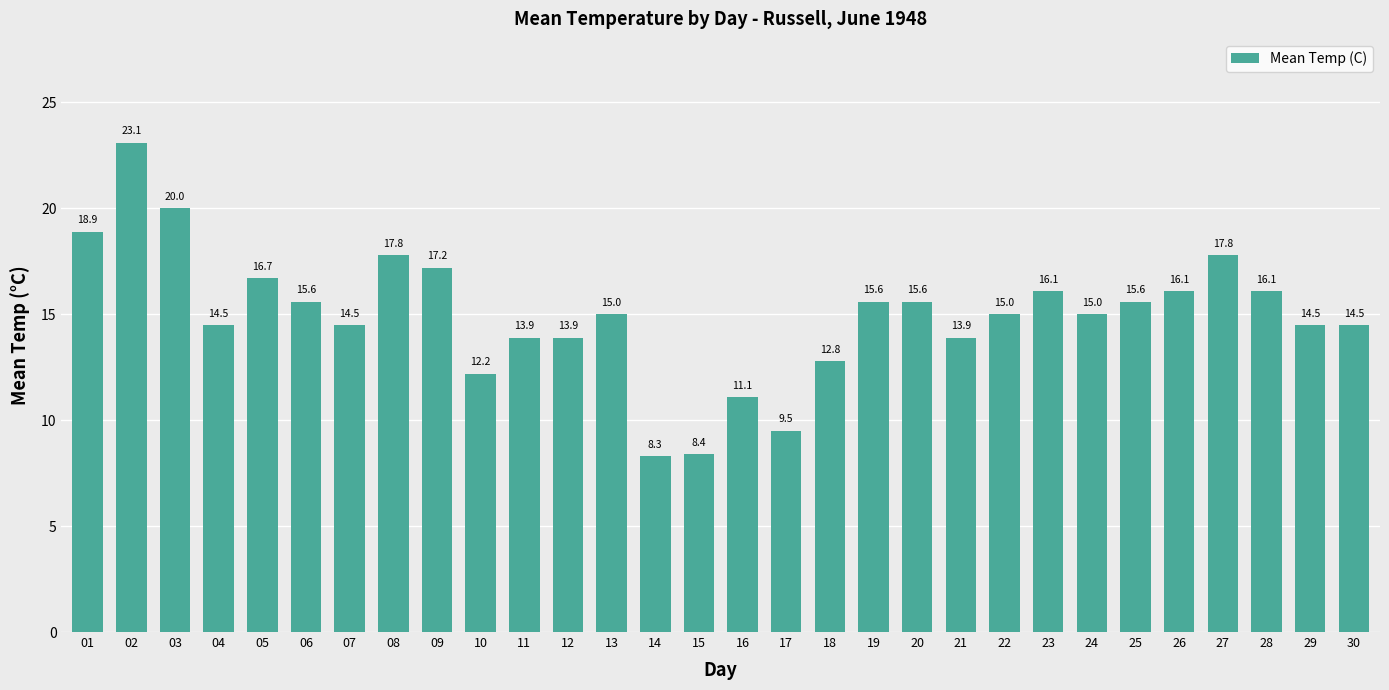

What value does the data have at 29?

14.5